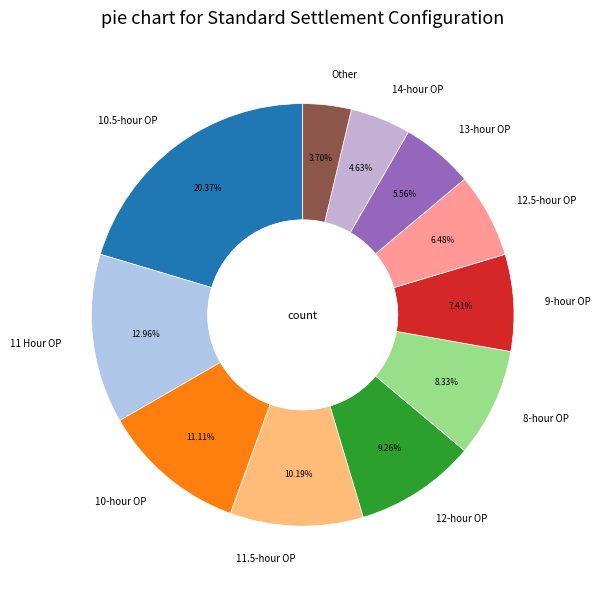

To the nearest percent, what is the average slice percentage?

9%